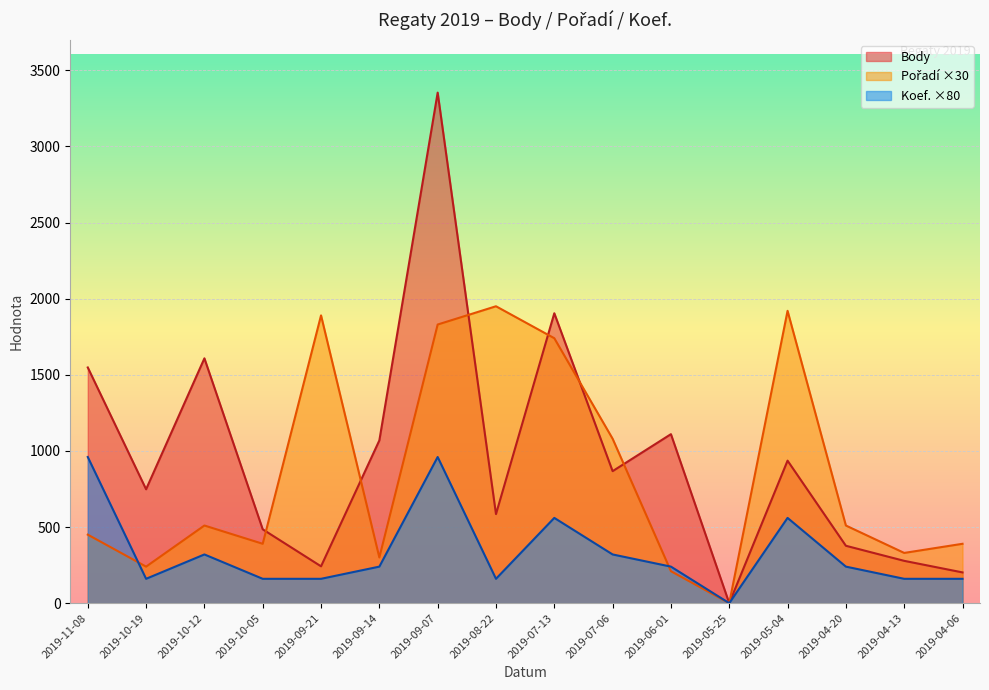

What is the total value across all series at 2019-09-07?

6143